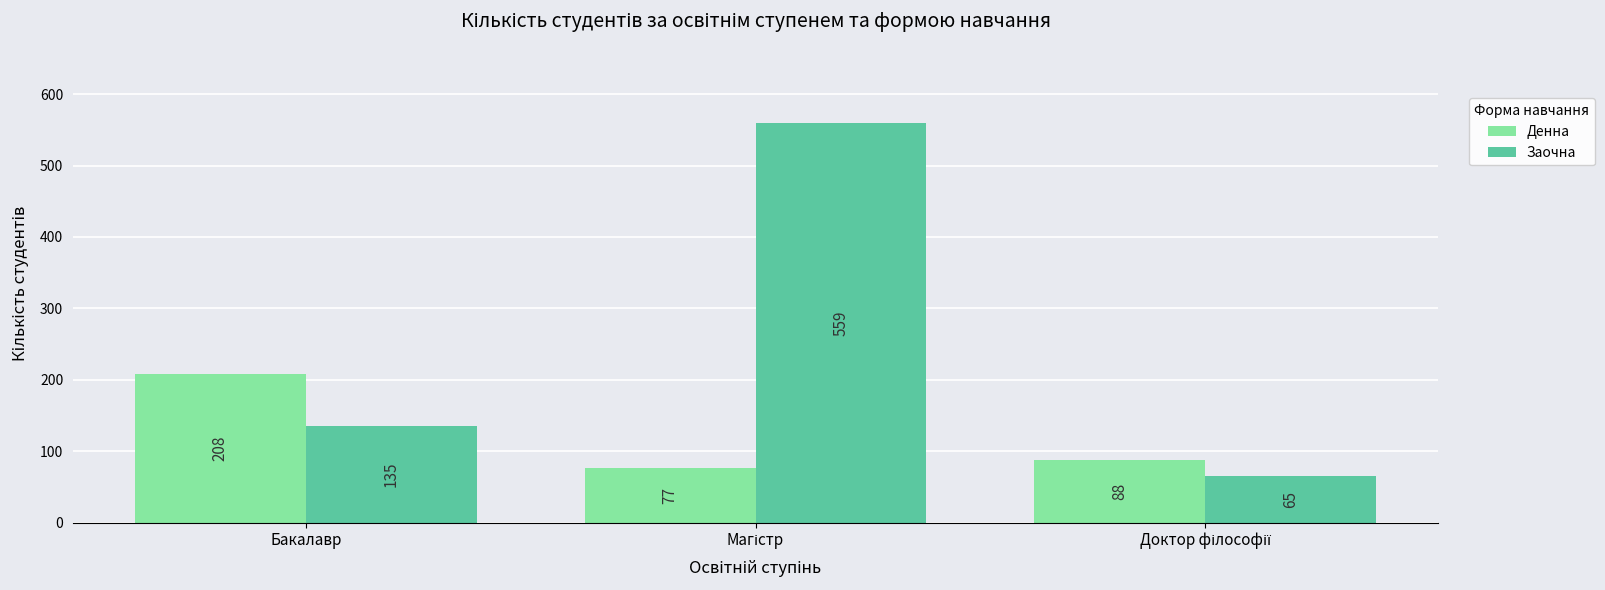

What is the minimum value for Заочна?

65